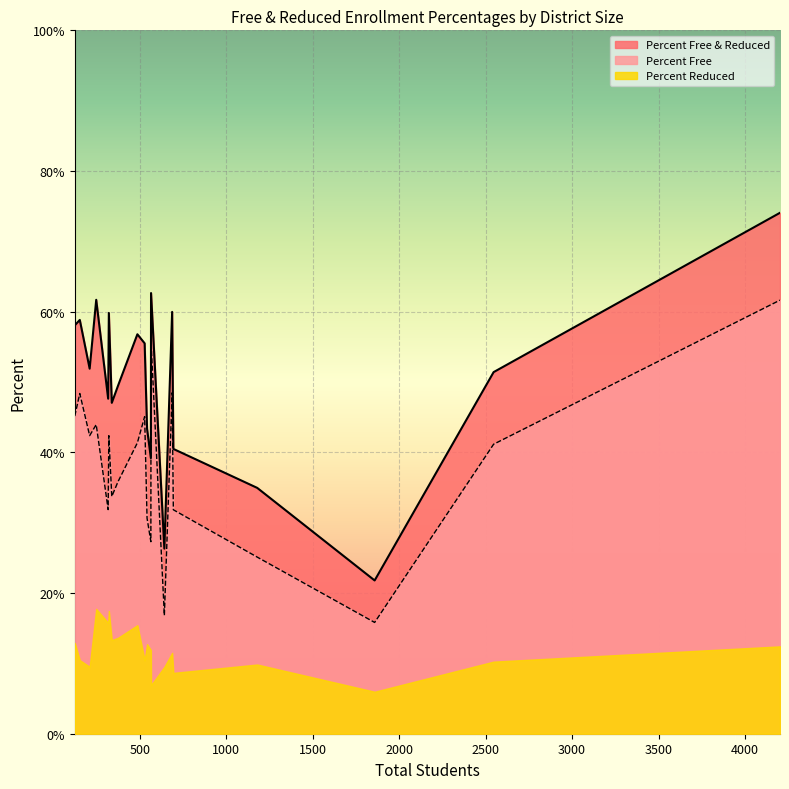

List the series in order of their overall mean, highest first.

Percent Free & Reduced, Percent Free, Percent Reduced